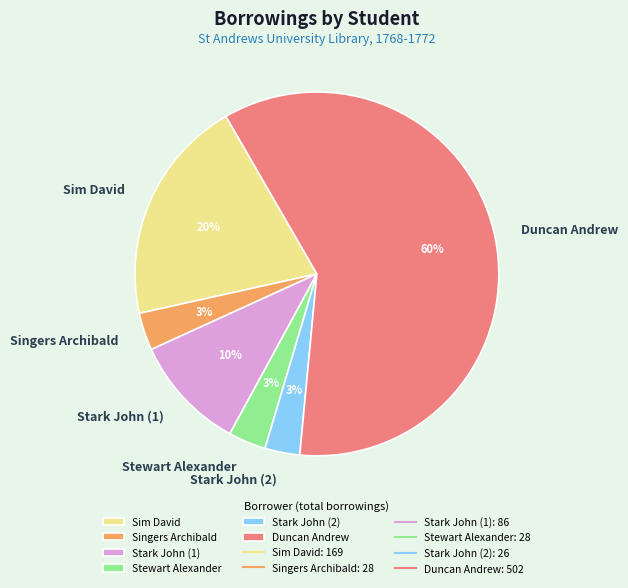

Between Duncan Andrew and Sim David, which is larger?

Duncan Andrew